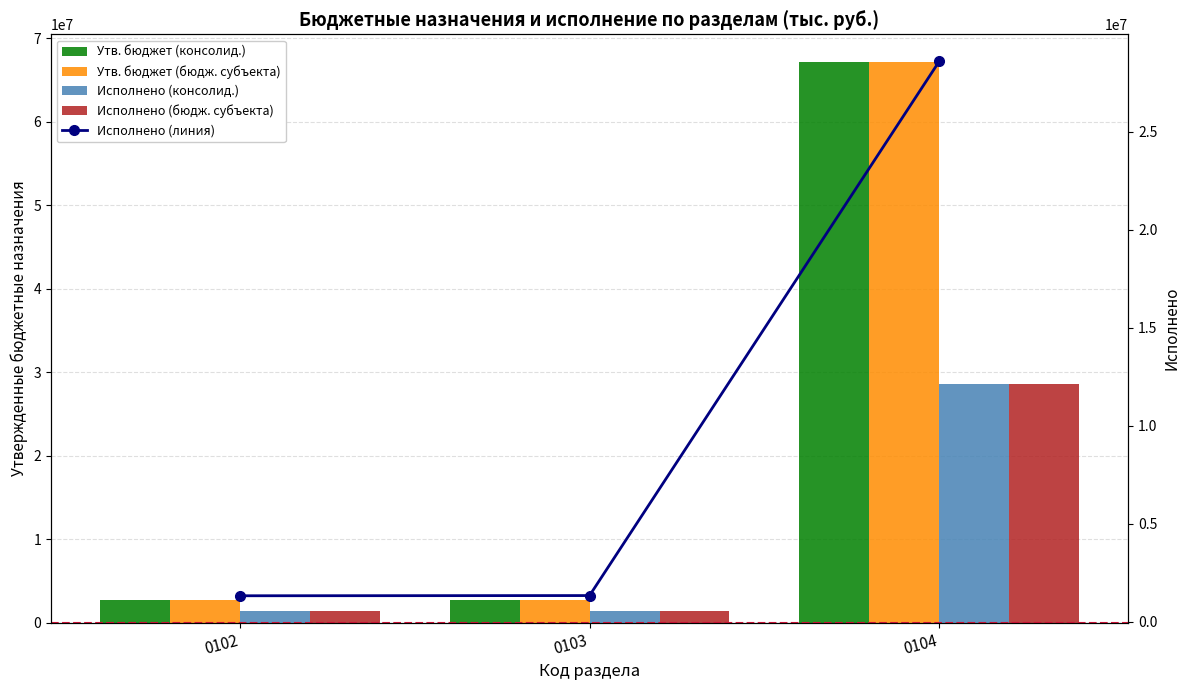

Reading left to right, extract all data points from this chart.

Утв. бюджет (консолид.): 2664880.0	2690015.0	67106732.0
Утв. бюджет (бюдж. субъекта): 2664880.0	2690015.0	67106732.0
Исполнено (консолид.): 1333034.1	1343340.4	28597166.1
Исполнено (бюдж. субъекта): 1333034.1	1343340.4	28597166.1
Исполнено (линия): 1333034.1	1343340.4	28597166.1